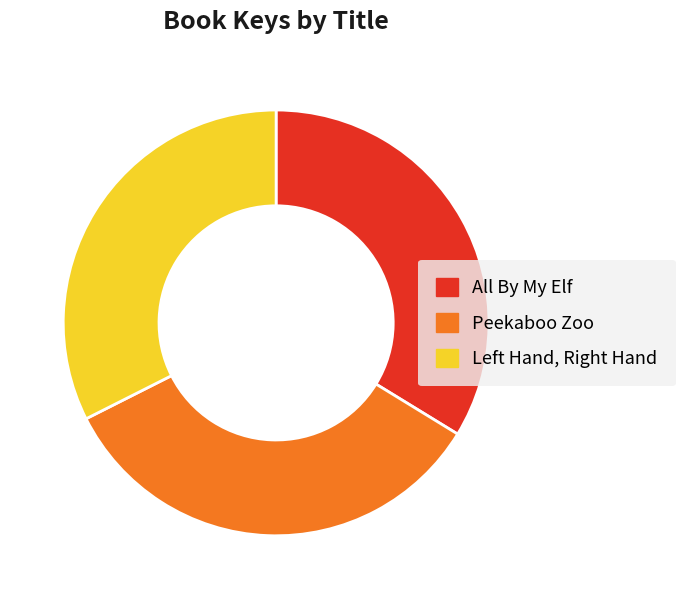

Rank the categories by value from highest to lowest.

Peekaboo Zoo, All By My Elf, Left Hand, Right Hand